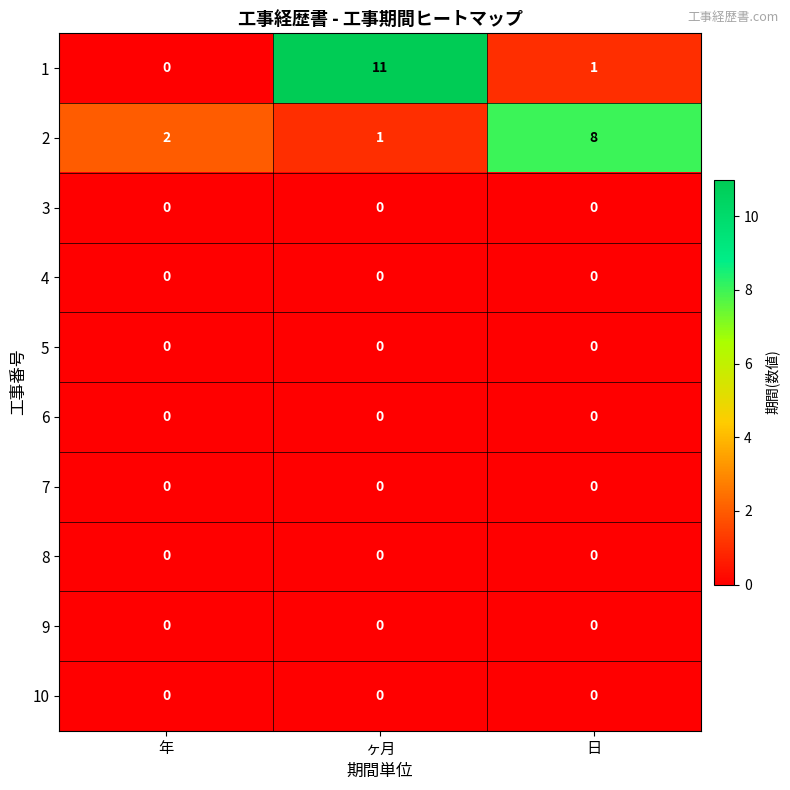

List the labels in order of 1 value, largest first.

ヶ月, 日, 年